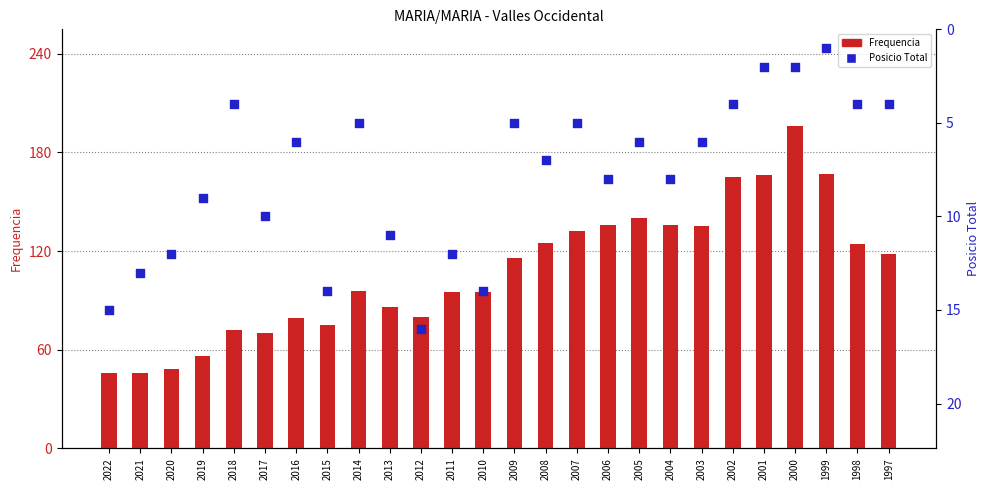

What are all the series names shown in the legend?

Frequencia, Posicio Total